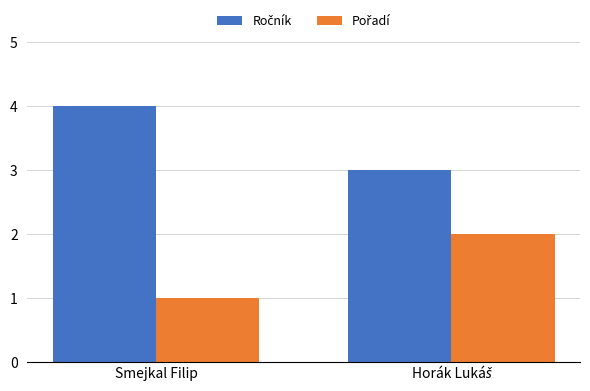

Which label corresponds to the smallest value in the chart?

Smejkal Filip